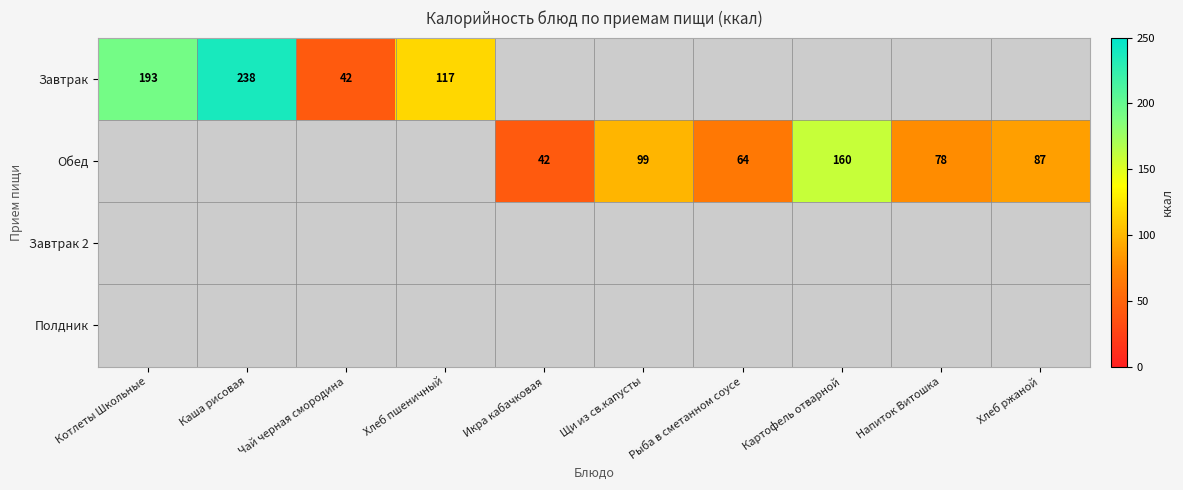

Is the value of Завтрак at Чай черная смородина greater than the value of Обед at Щи из св.капусты?

No